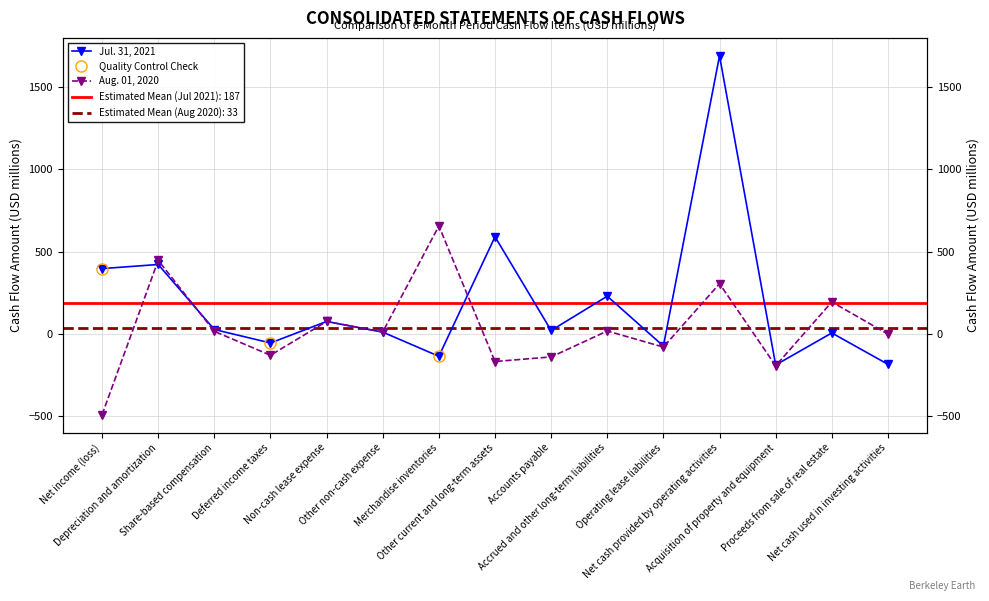

How many data points in Jul. 31, 2021 are above 19?

7